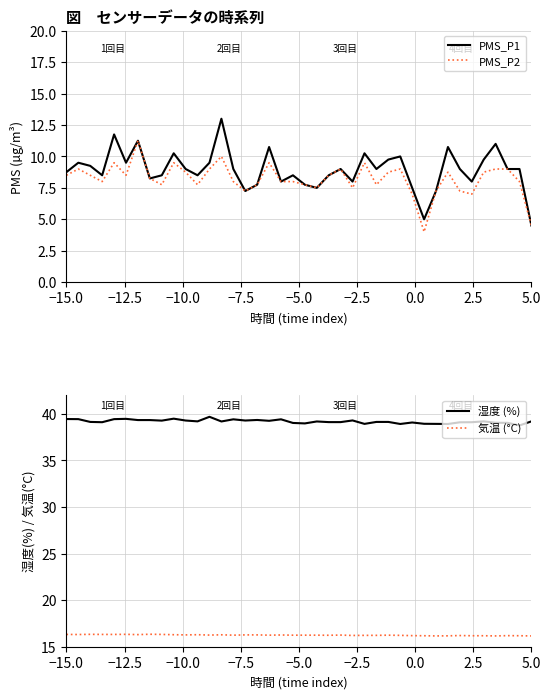

At how many categories does at least one series exceed 18?

40